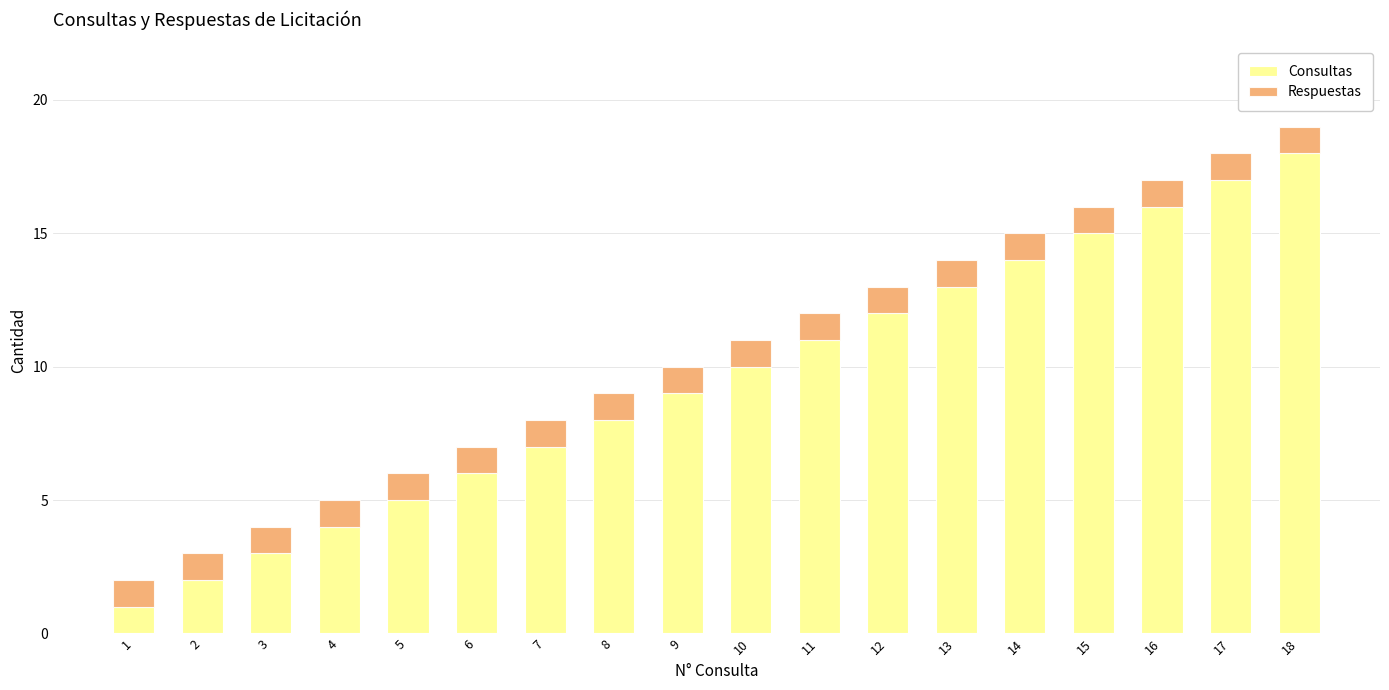

Which category has the highest value in the Consultas series?

18